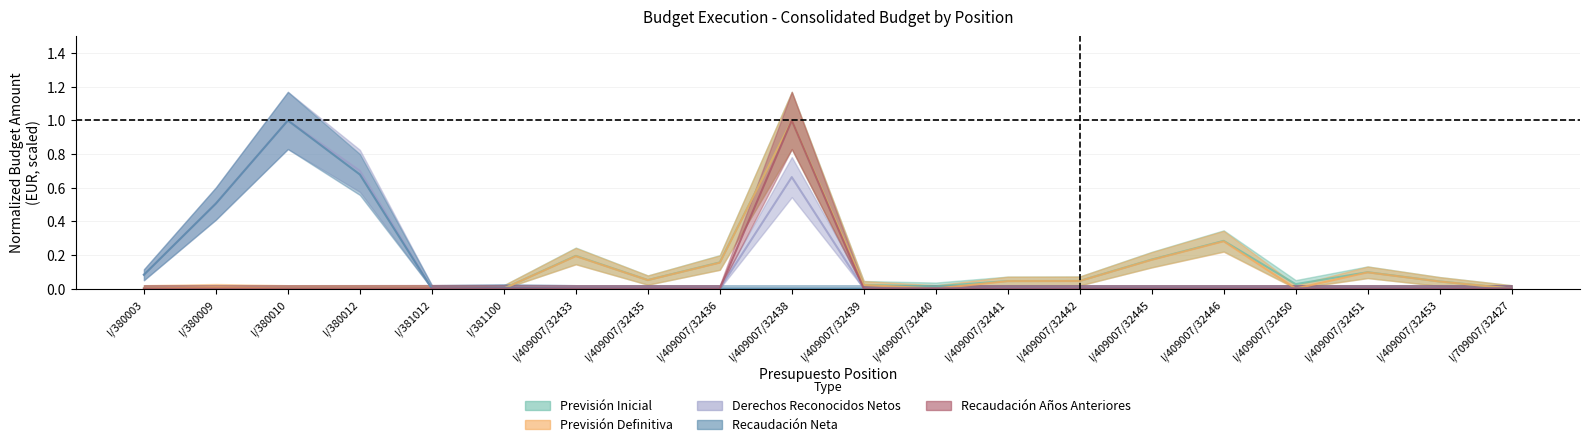

What is the sum of the Previsión Definitiva values at I/409007/32445 and I/409007/32439?

0.2